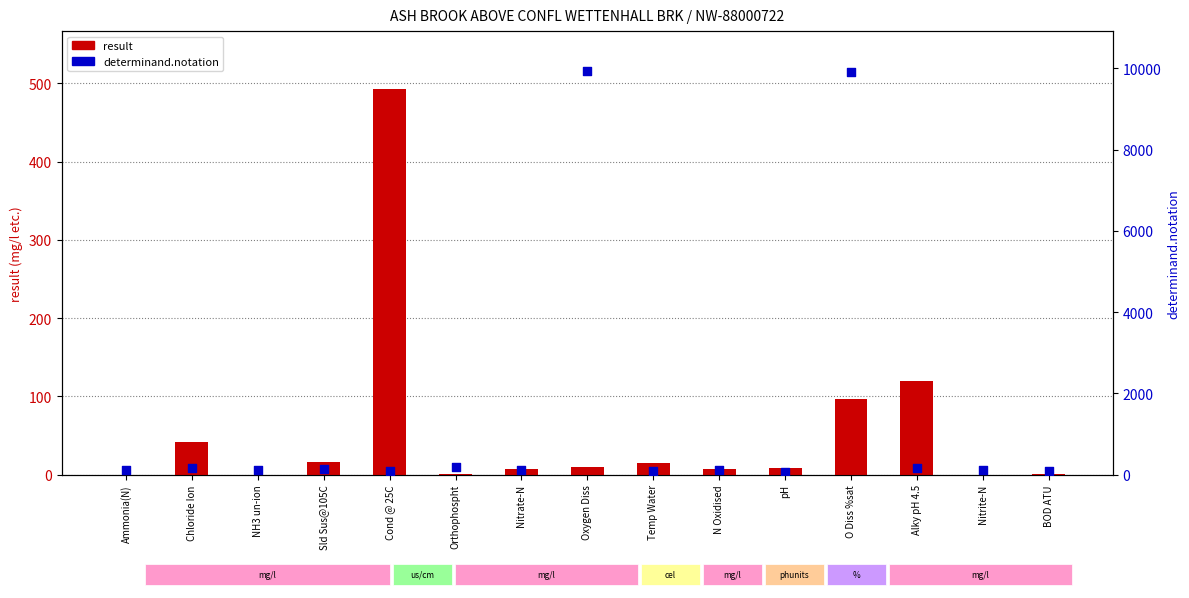

Which series has the largest total across all categories?

determinand.notation